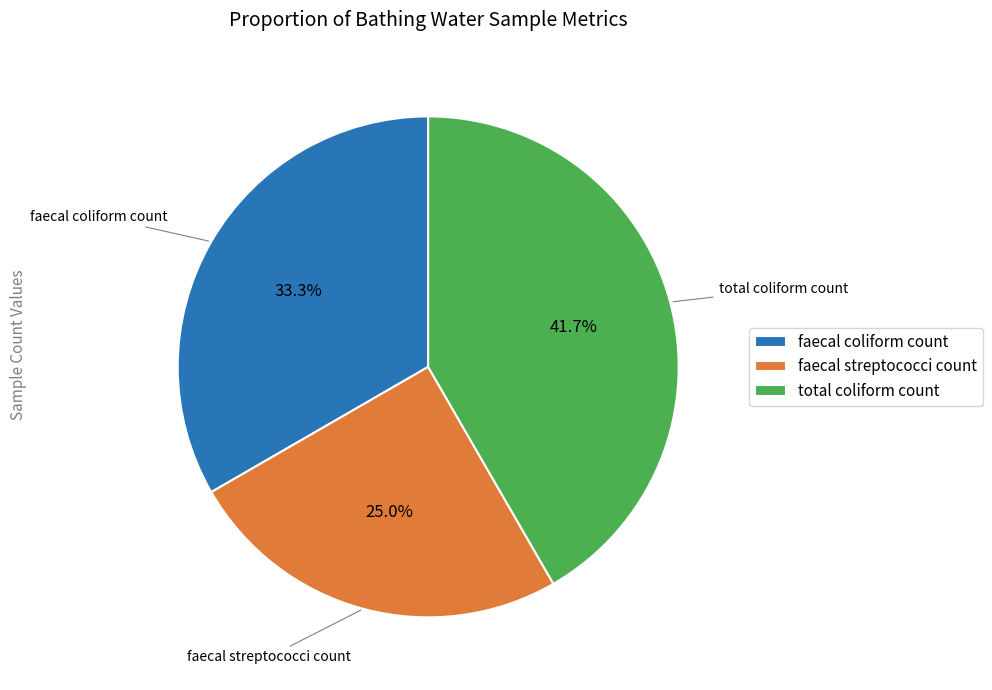

Is there a majority slice in this chart?

No